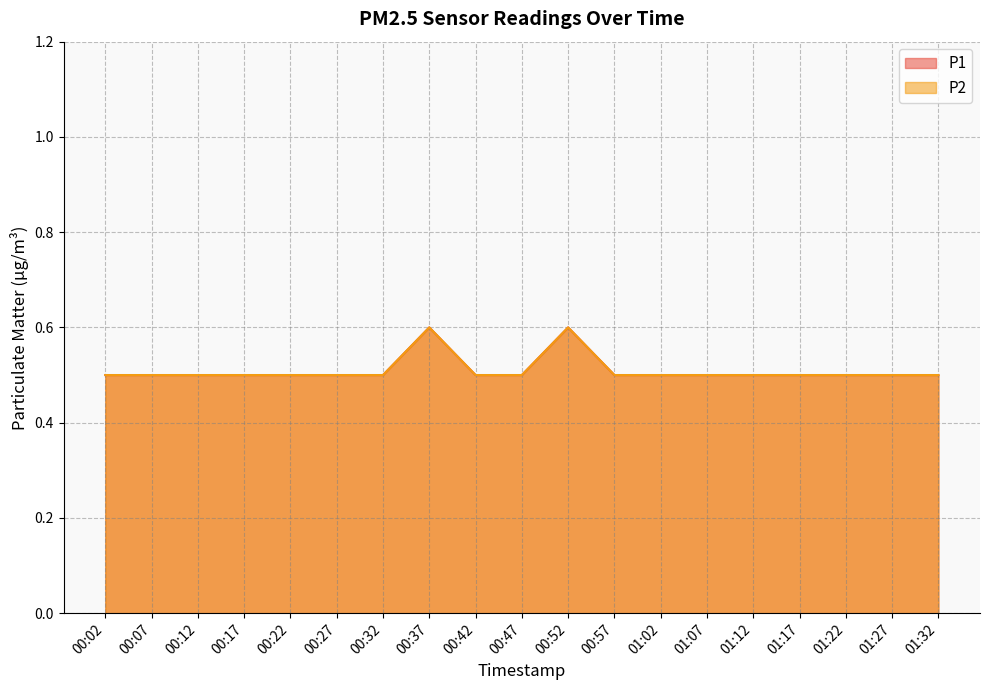

True or false: P2 and P1 cross at least once.

False